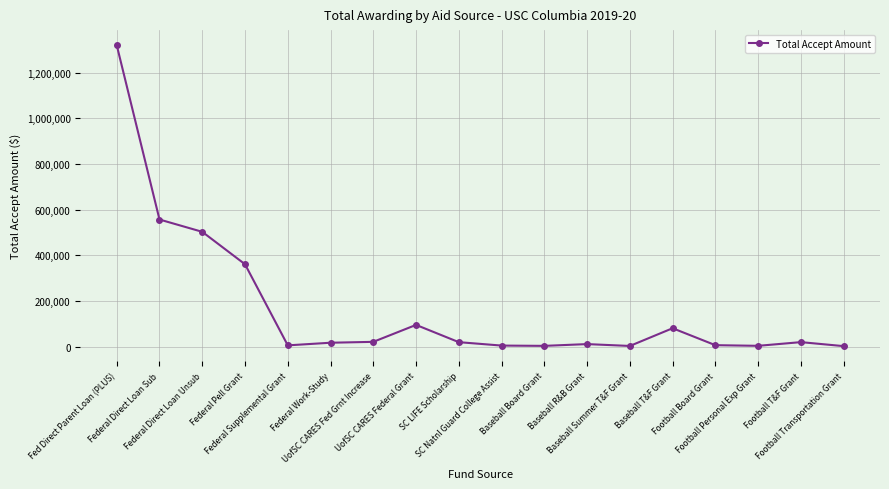

What is the difference between the maximum and minimum values?

1318286